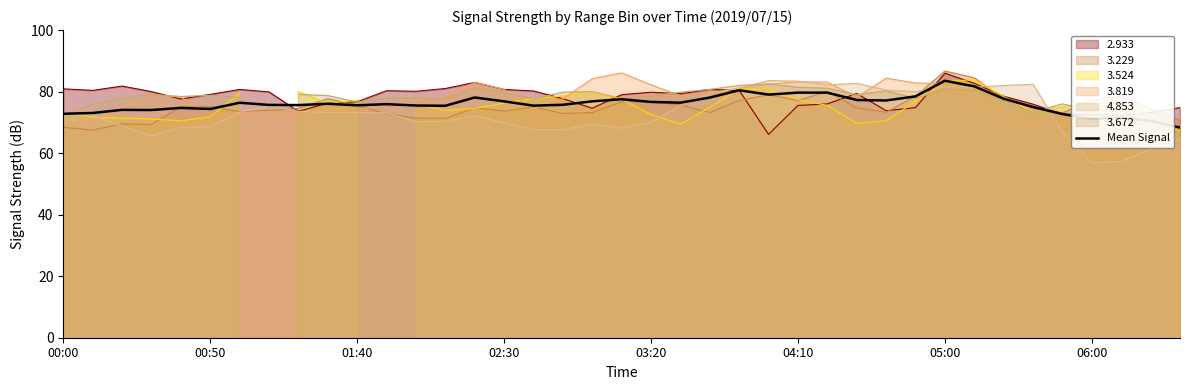

What is the minimum value for 3.819?

65.8